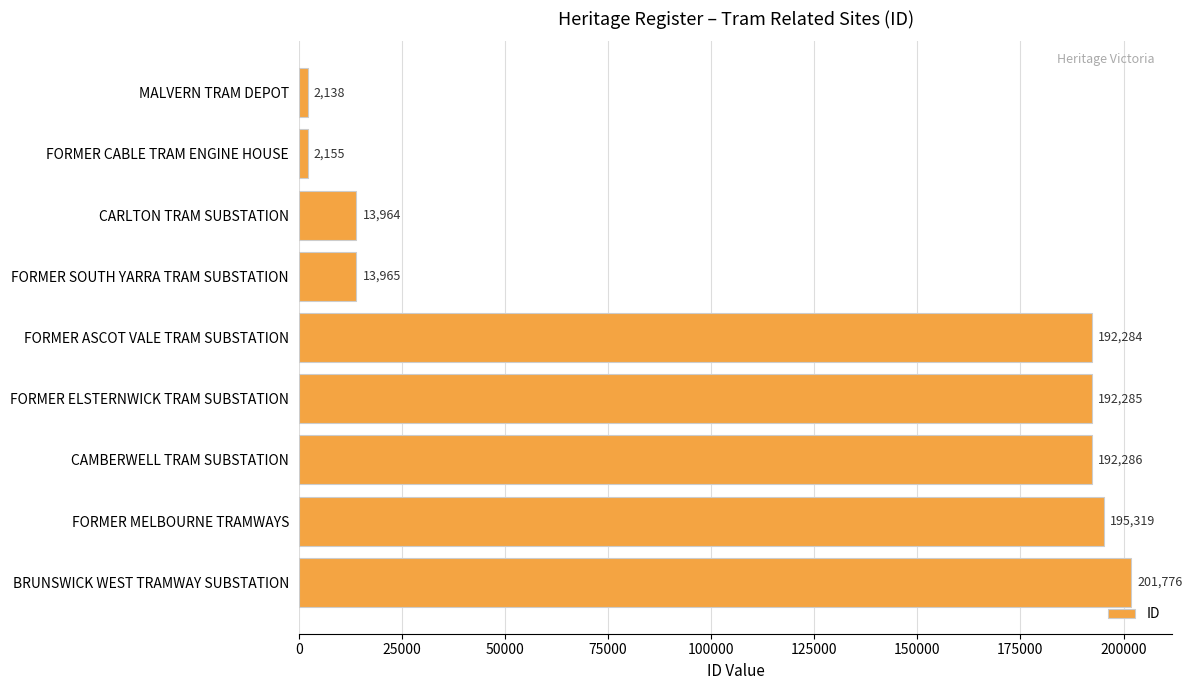

Rank the categories by value from lowest to highest.

MALVERN TRAM DEPOT, FORMER CABLE TRAM ENGINE HOUSE, CARLTON TRAM SUBSTATION, FORMER SOUTH YARRA TRAM SUBSTATION, FORMER ASCOT VALE TRAM SUBSTATION, FORMER ELSTERNWICK TRAM SUBSTATION, CAMBERWELL TRAM SUBSTATION, FORMER MELBOURNE TRAMWAYS, BRUNSWICK WEST TRAMWAY SUBSTATION